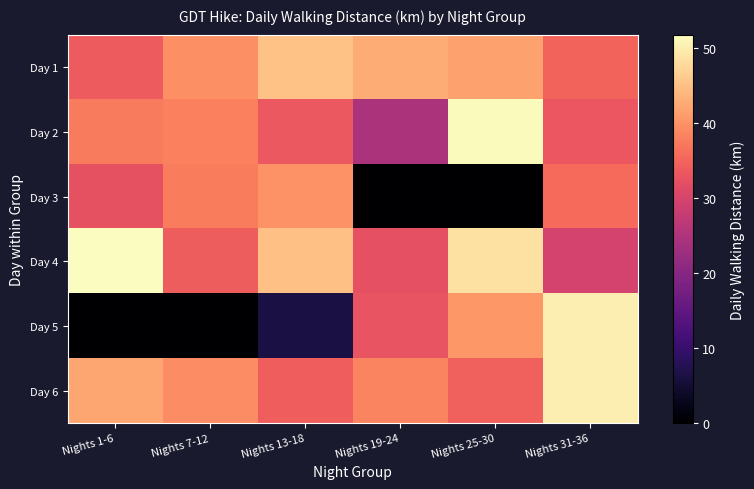

Reading left to right, list all the values displayed in this chart.

Day 1: Nights 1-6=33.9	Nights 7-12=39.7	Nights 13-18=45.3	Nights 19-24=42.7	Nights 25-30=41.5	Nights 31-36=35.0
Day 2: Nights 1-6=37.6	Nights 7-12=38.2	Nights 13-18=33.5	Nights 19-24=24.6	Nights 25-30=51.4	Nights 31-36=33.2
Day 3: Nights 1-6=32.5	Nights 7-12=37.7	Nights 13-18=40.0	Nights 19-24=0.0	Nights 25-30=0.0	Nights 31-36=35.8
Day 4: Nights 1-6=51.8	Nights 7-12=34.0	Nights 13-18=45.1	Nights 19-24=32.3	Nights 25-30=48.6	Nights 31-36=29.9
Day 5: Nights 1-6=0.0	Nights 7-12=0.0	Nights 13-18=6.4	Nights 19-24=32.9	Nights 25-30=40.5	Nights 31-36=50.0
Day 6: Nights 1-6=42.1	Nights 7-12=39.3	Nights 13-18=34.2	Nights 19-24=38.6	Nights 25-30=34.5	Nights 31-36=50.0